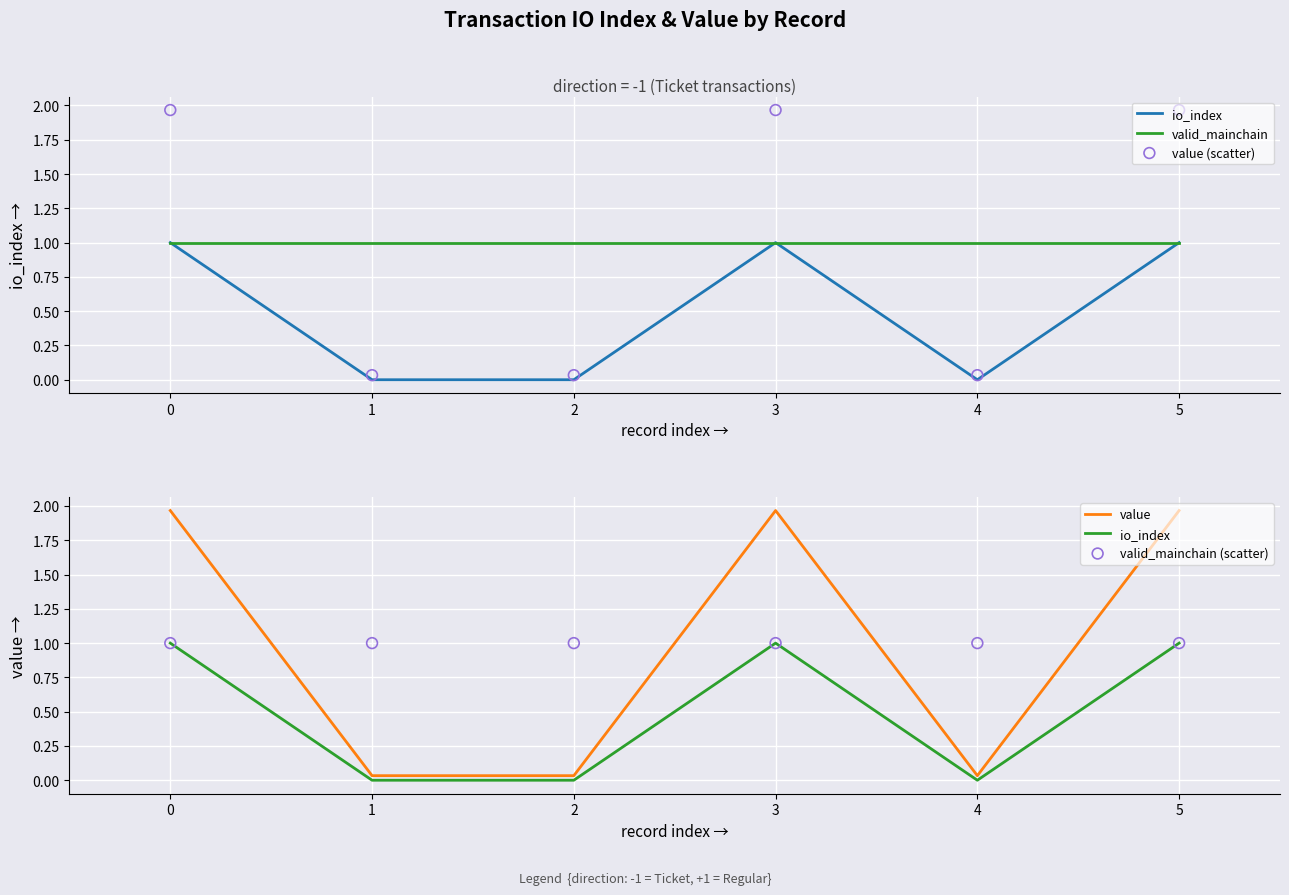

Which series has the largest total across all categories?

value (scatter)